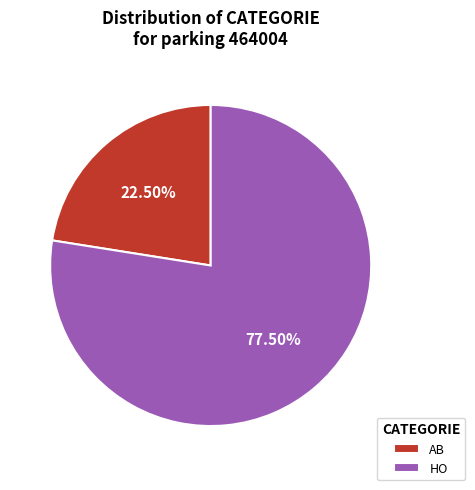

The HO slice represents 72% of the pie. True or false?

False